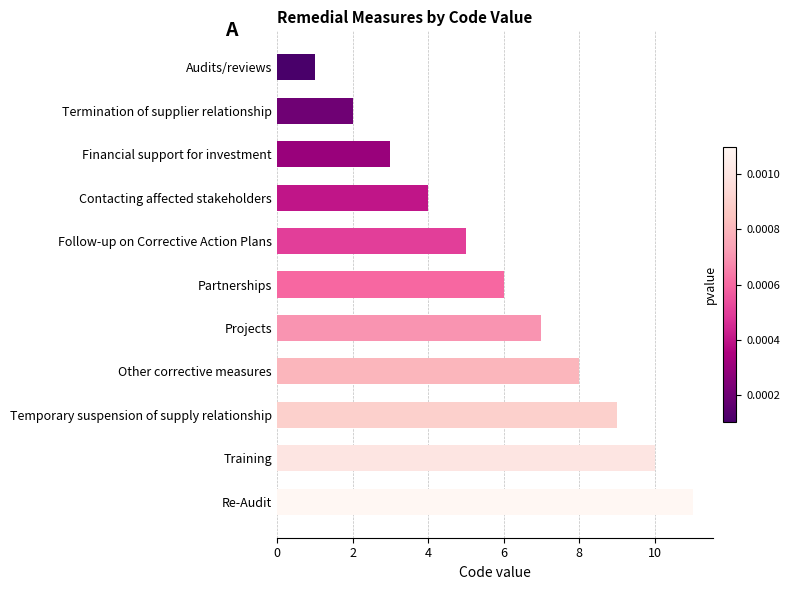

What is the difference between the second highest and second lowest values?

8